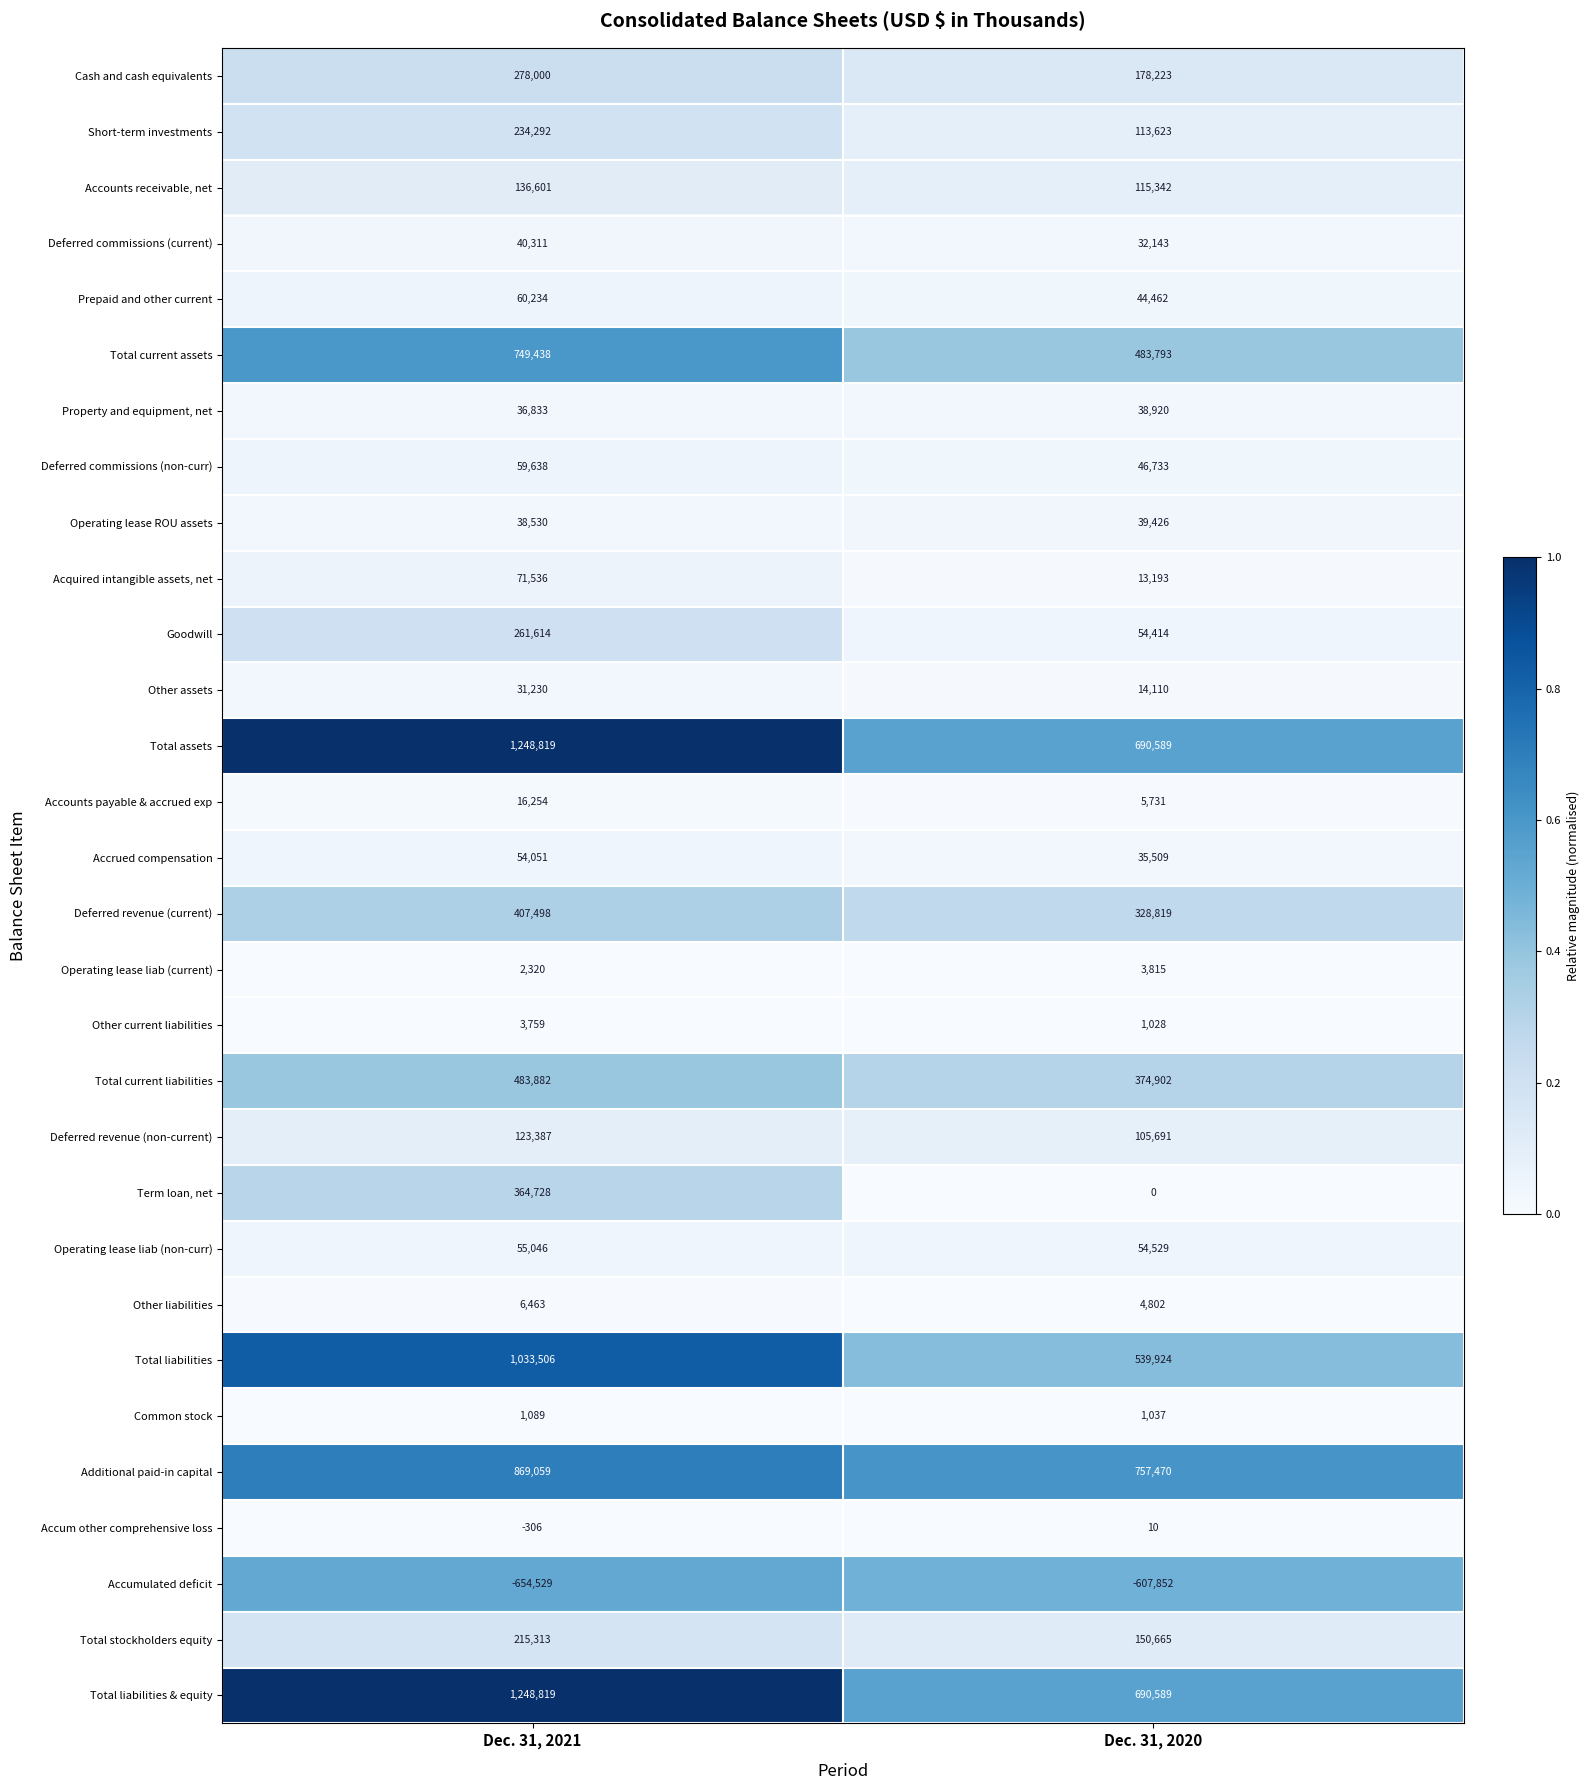

What is the total value across all series at Dec. 31, 2021?

7477415